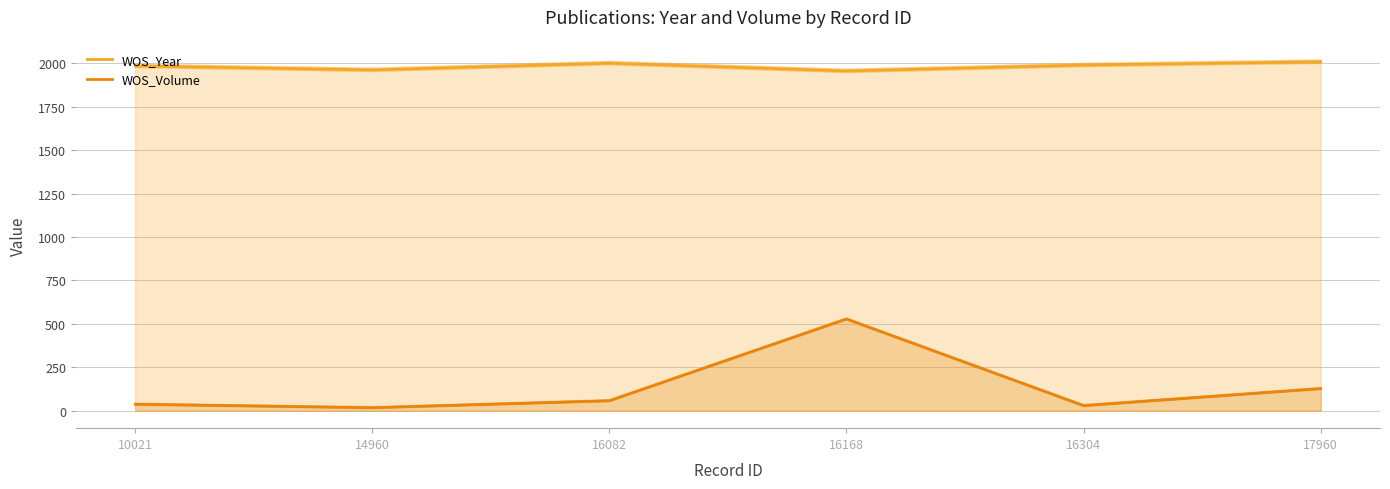

At which label does WOS_Volume first exceed 57?

16168